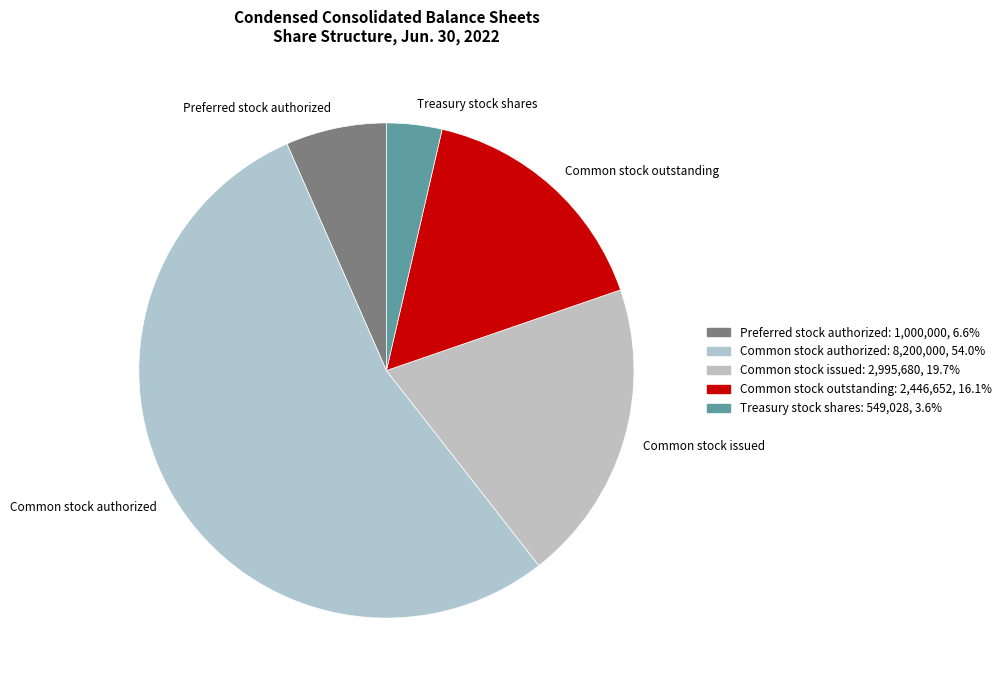

Do Common stock authorized and Preferred stock authorized together represent more than half of the pie?

Yes